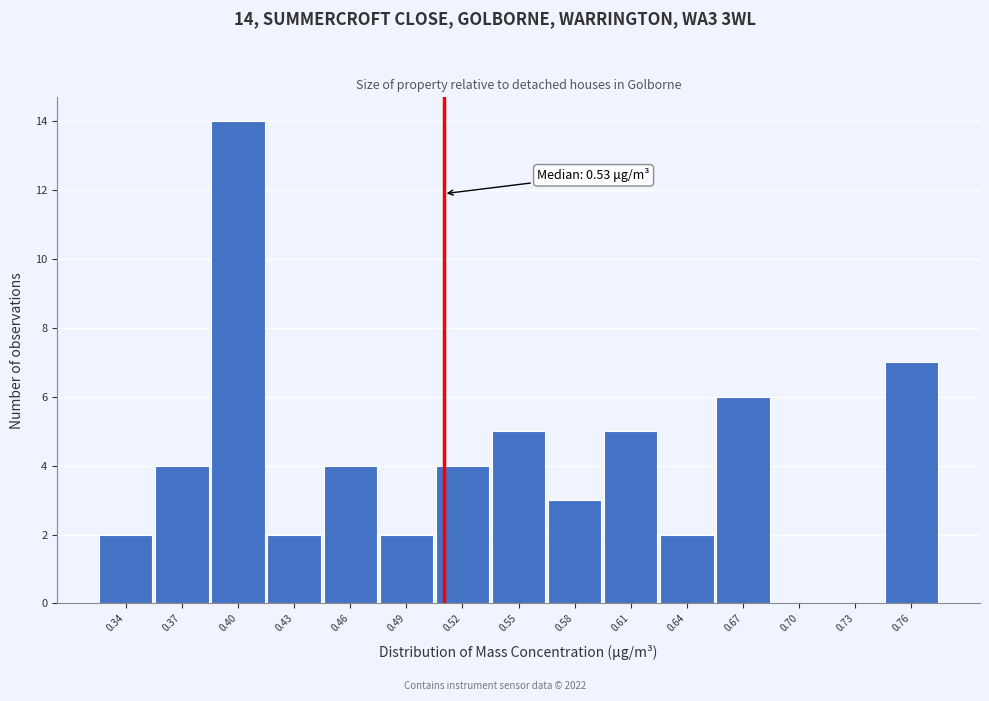

Reading left to right, what are all the values shown in this chart?

0.34=2	0.37=4	0.40=14	0.43=2	0.46=4	0.49=2	0.52=4	0.55=5	0.58=3	0.61=5	0.64=2	0.67=6	0.70=0	0.73=0	0.76=7